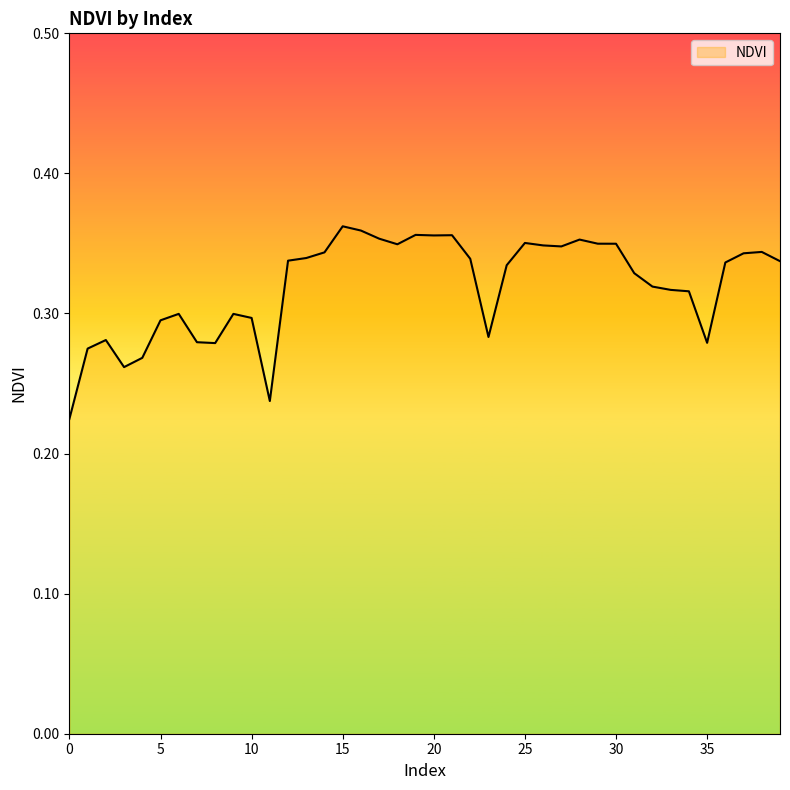

How many points are lower than both their immediate neighbors (excluding endpoints)?

8